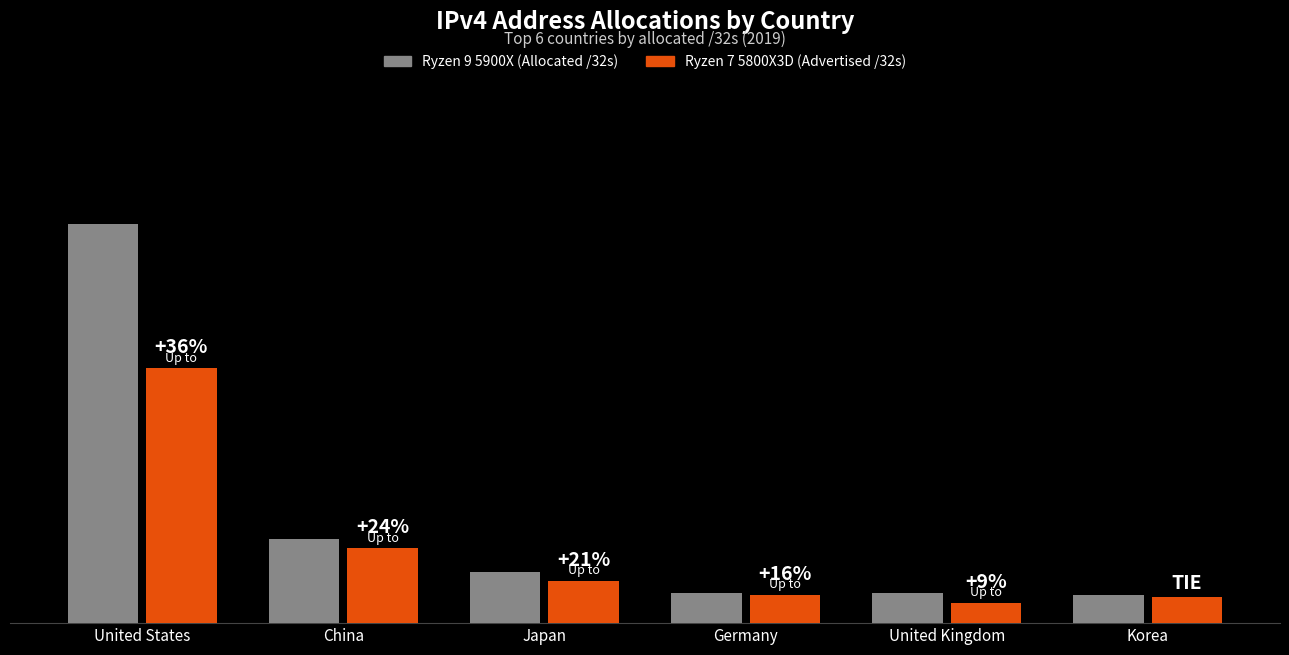

The Ryzen 7 5800X3D (Advertised /32s) series shows 82272000 at United Kingdom. True or false?

True